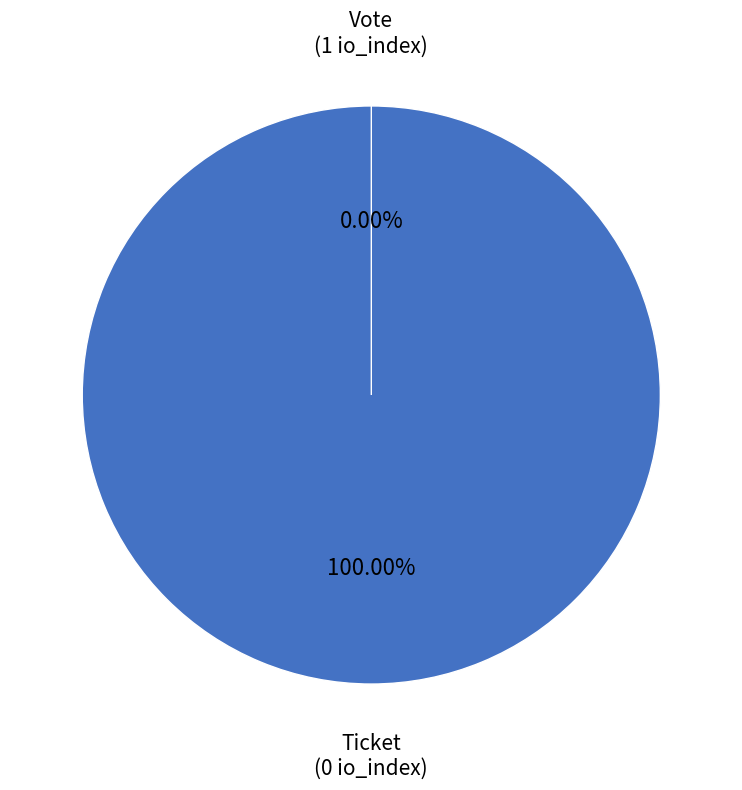

To the nearest percent, what is the combined percentage of Ticket and Vote?

100%